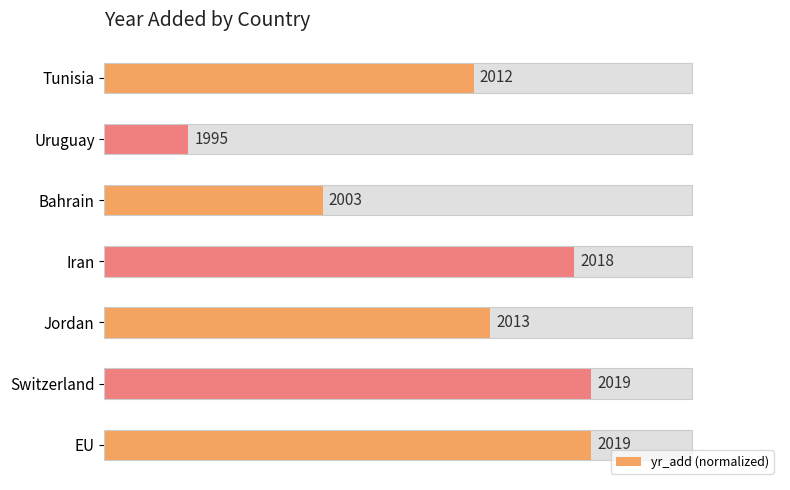

The value at 5 is 32.8. True or false?

False